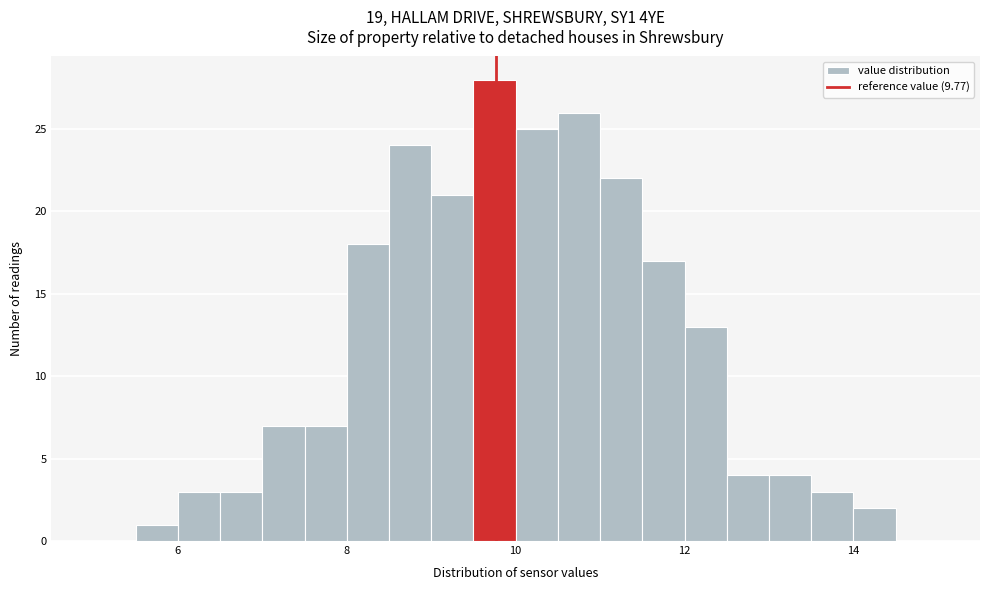

Read against the x-axis, roughly where is the centre of the tallest bar?

9.8